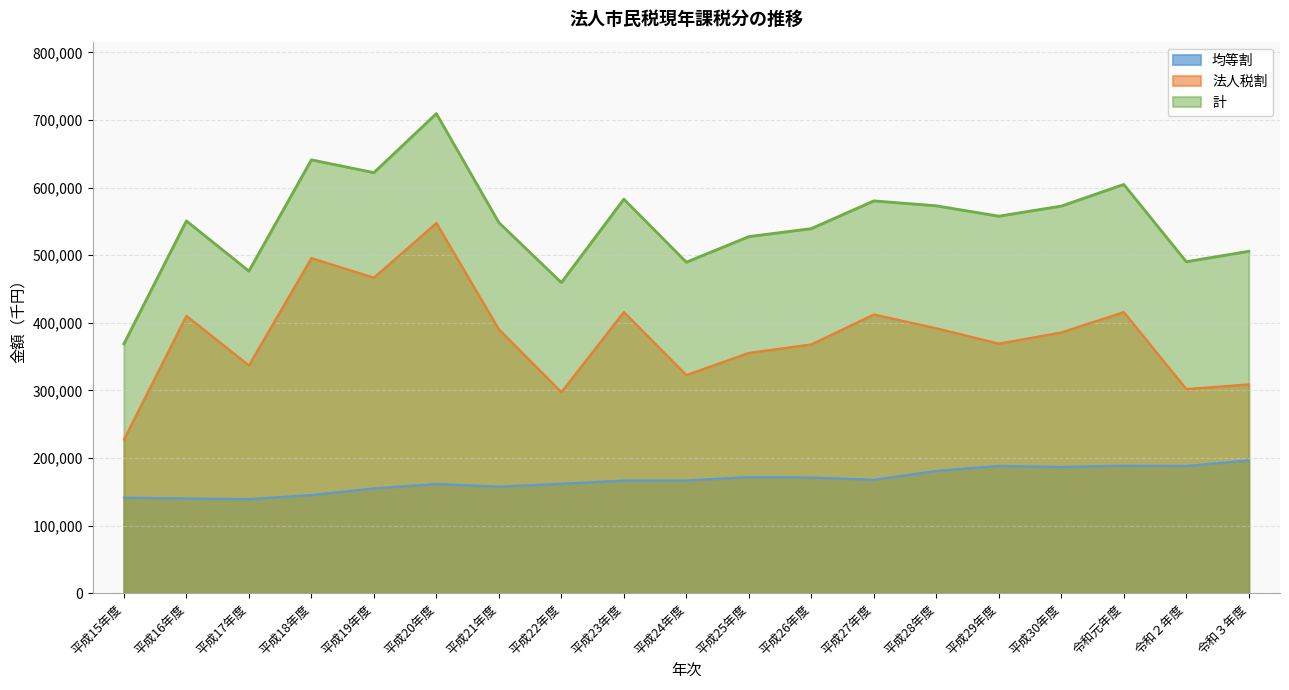

List the labels in order of 法人税割 value, largest first.

平成20年度, 平成18年度, 平成19年度, 平成23年度, 令和元年度, 平成27年度, 平成16年度, 平成28年度, 平成21年度, 平成30年度, 平成29年度, 平成26年度, 平成25年度, 平成17年度, 平成24年度, 令和３年度, 令和２年度, 平成22年度, 平成15年度